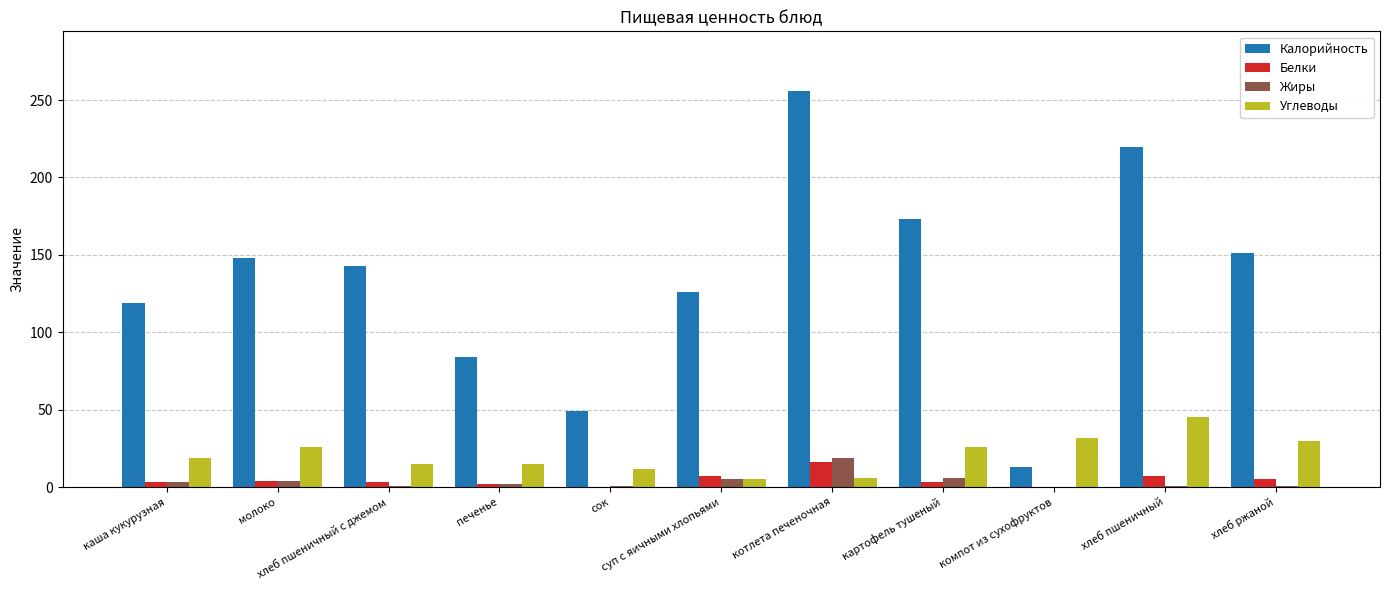

Which series has the widest spread of values?

Калорийность